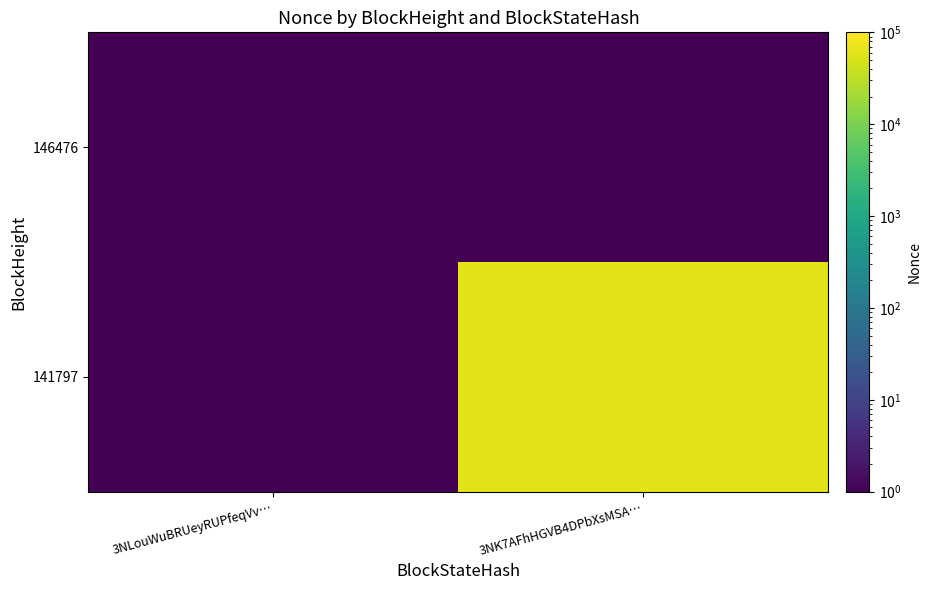

Which series has the largest total across all categories?

141797